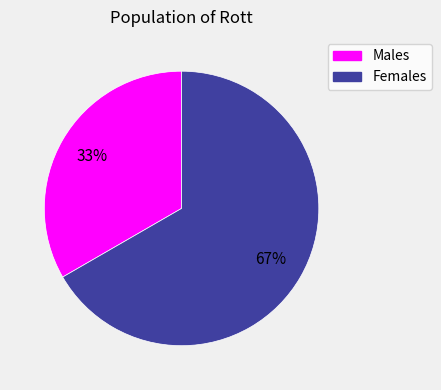

To the nearest percent, what is the average slice percentage?

50%